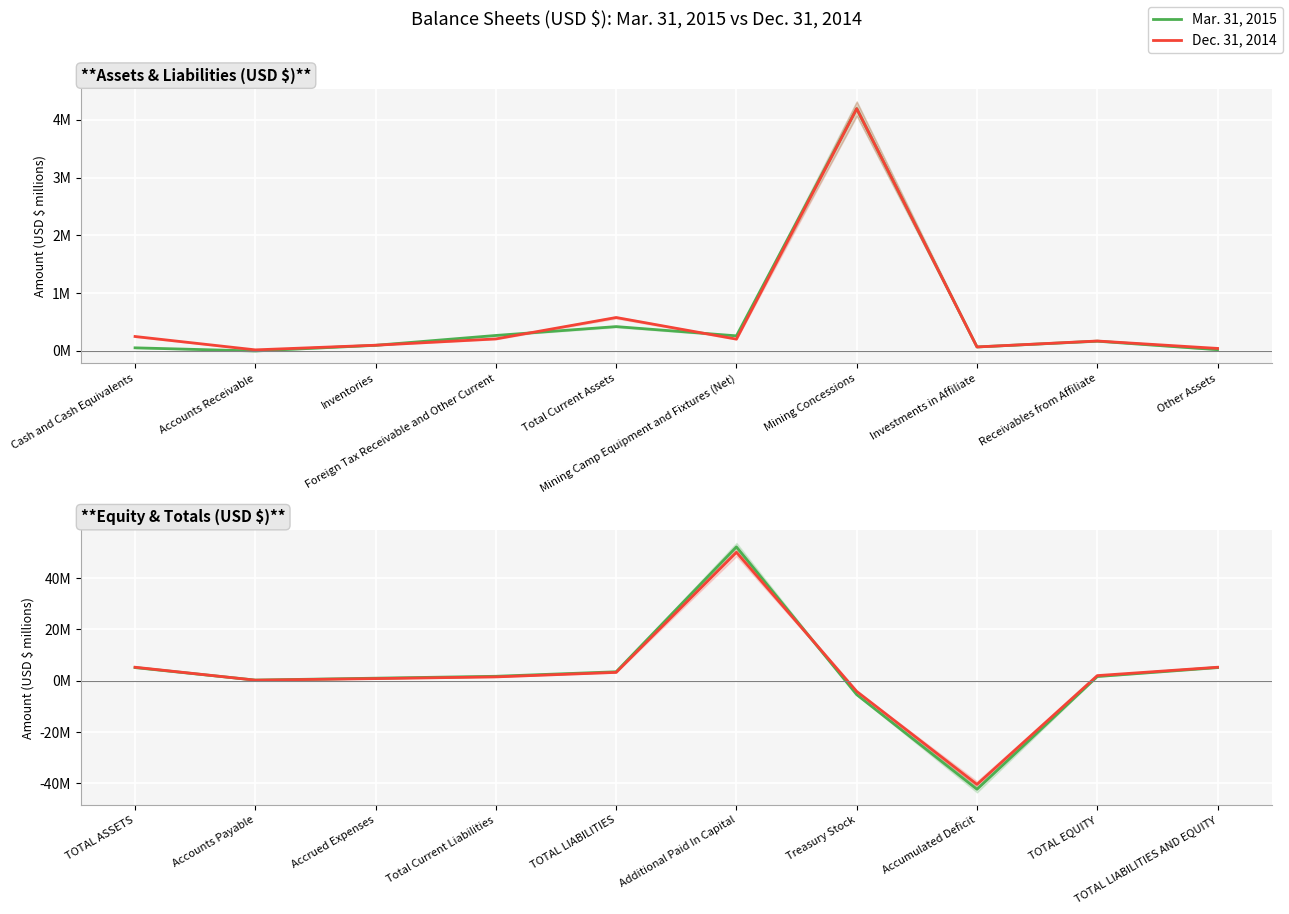

The value of Mar. 31, 2015 at Accounts Payable is 0.5. True or false?

False